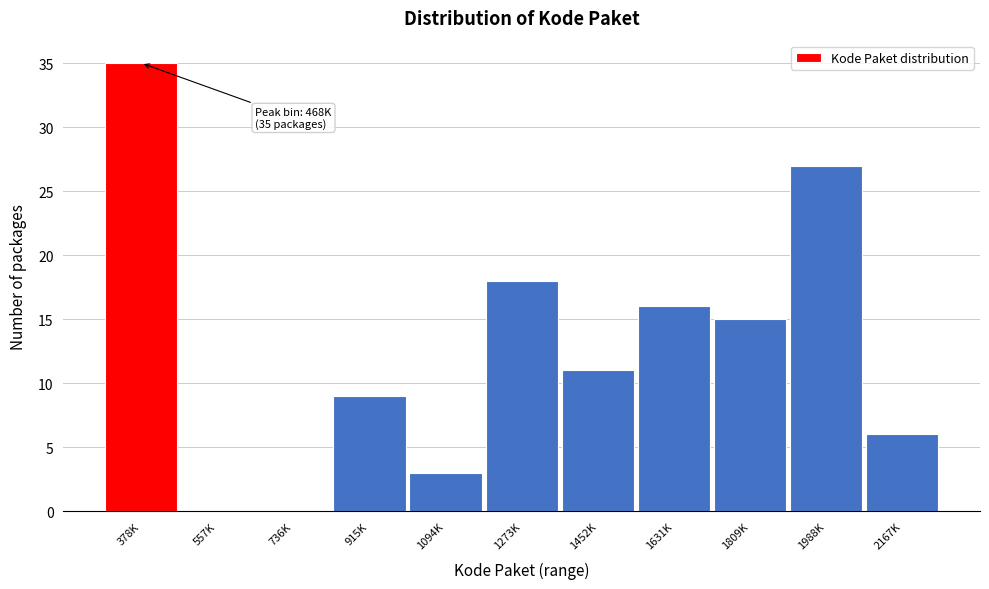

Reading right to left, what are all the values shown in this chart?

2167K=6	1988K=27	1809K=15	1631K=16	1452K=11	1273K=18	1094K=3	915K=9	736K=0	557K=0	378K=35